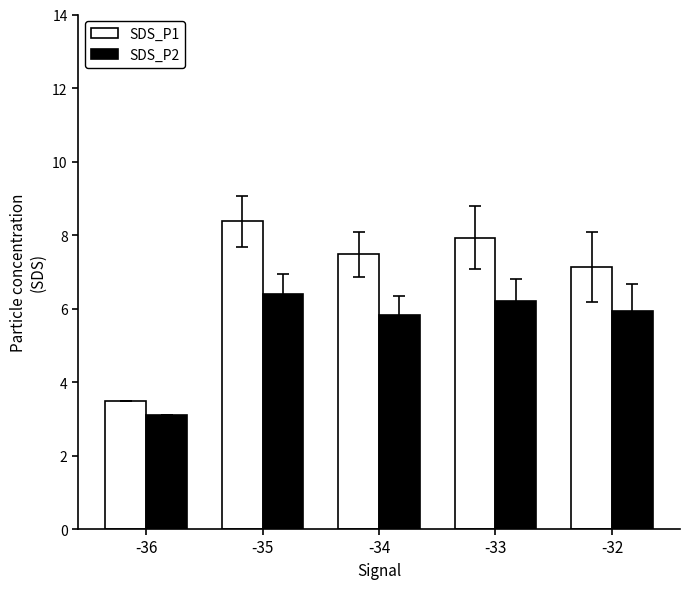

What is the sum of the SDS_P1 values at -32 and -35?

15.5